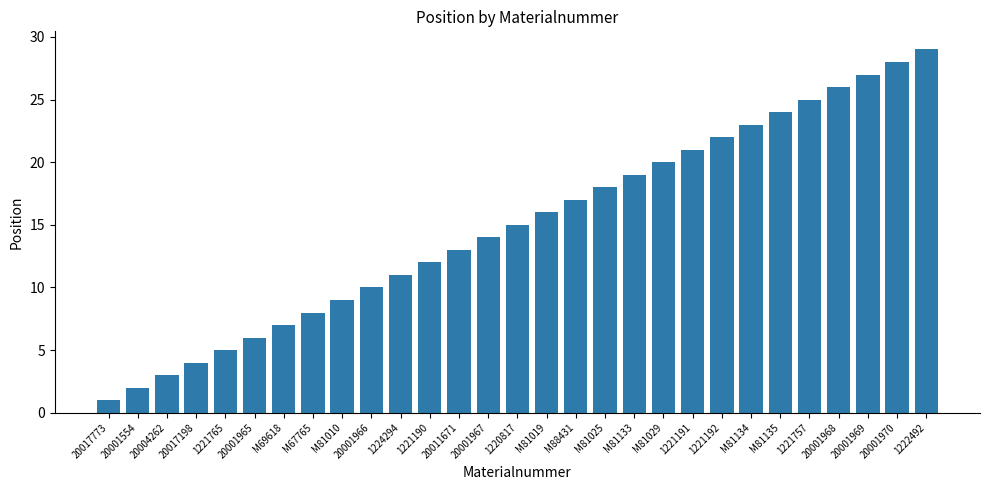

Count the number of categories in the chart.

29